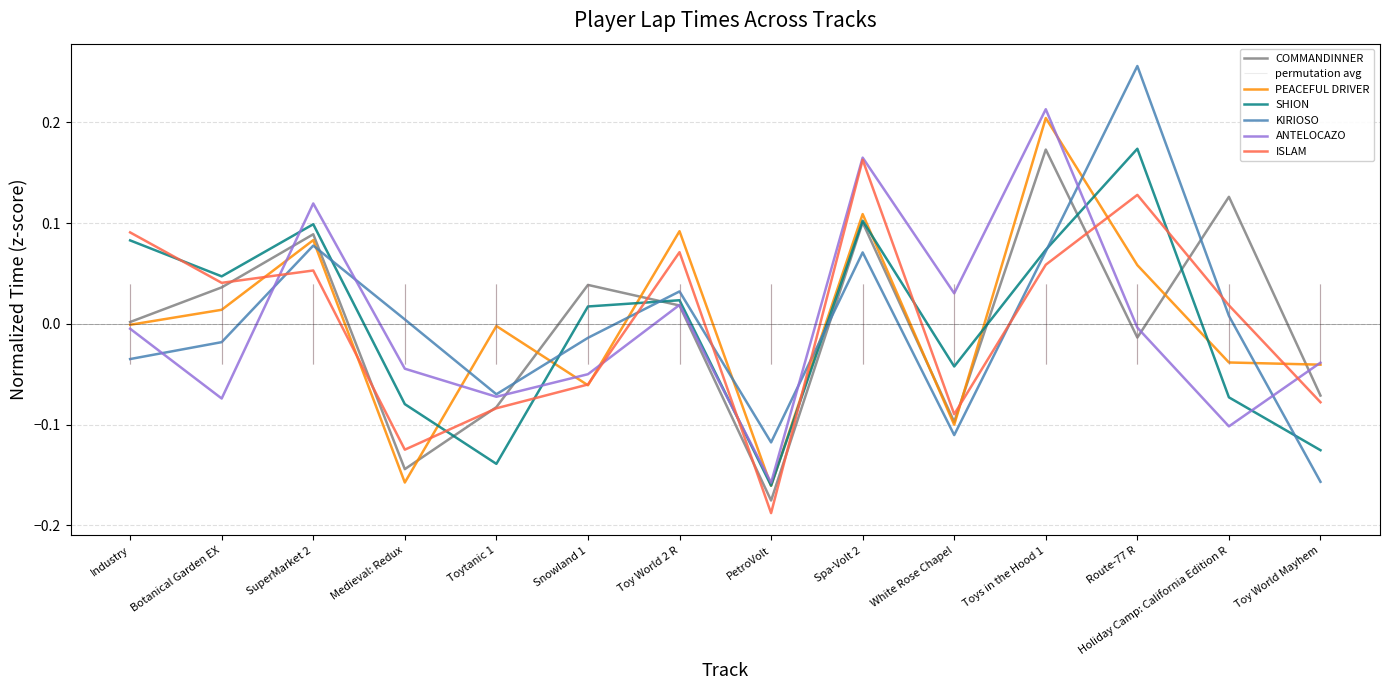

Is it true that SHION equals -0.1 at Toytanic 1?

False